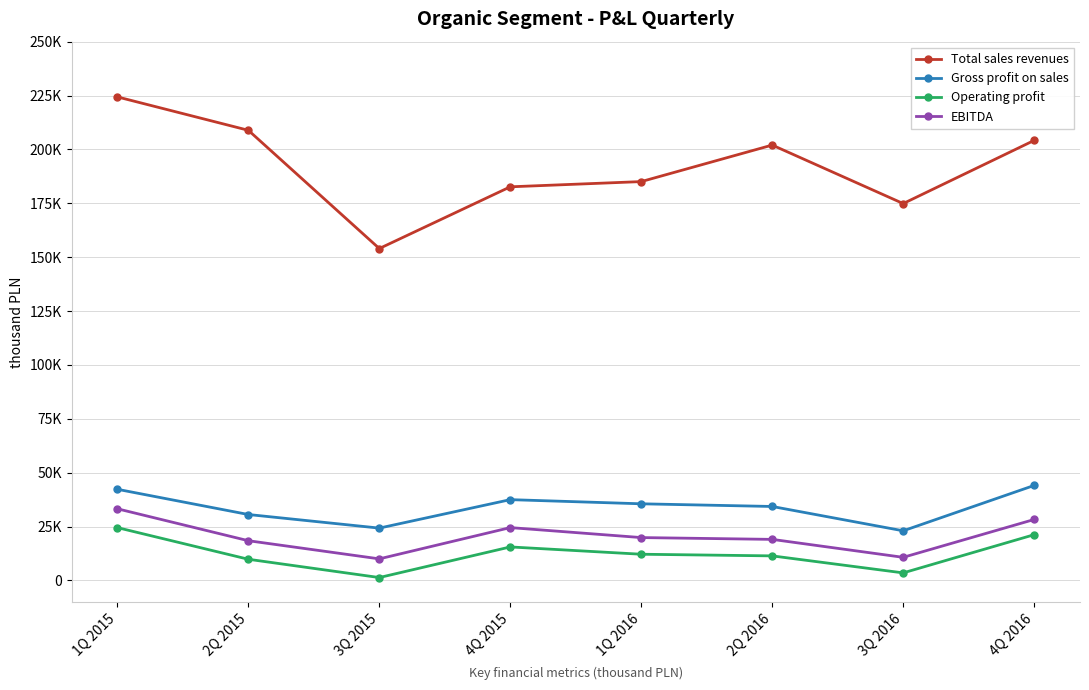

Does the chart have visible grid lines?

Yes